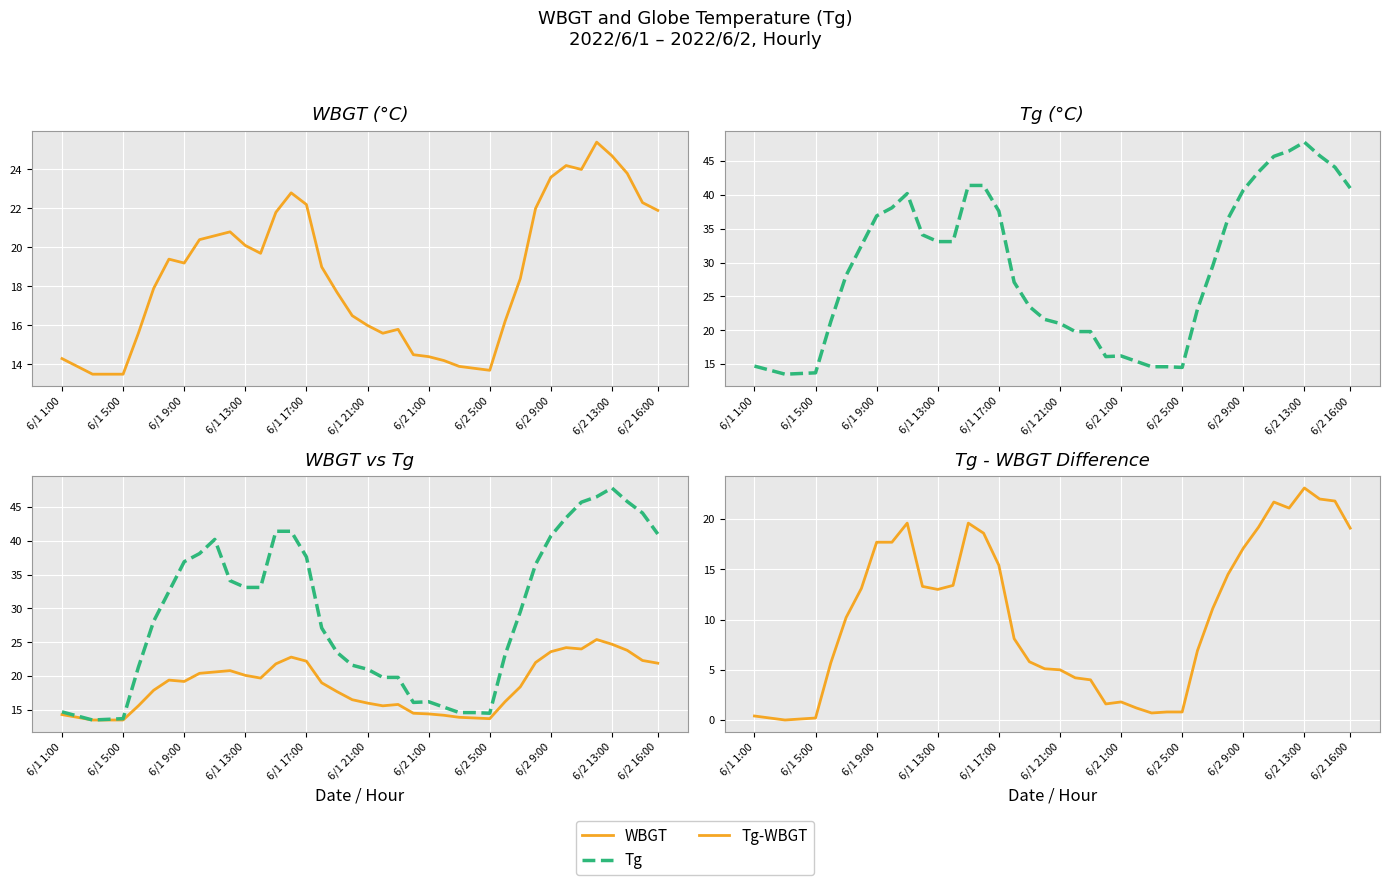

Between 6/2 1:00 and 31, which series saw the biggest shift?

Tg